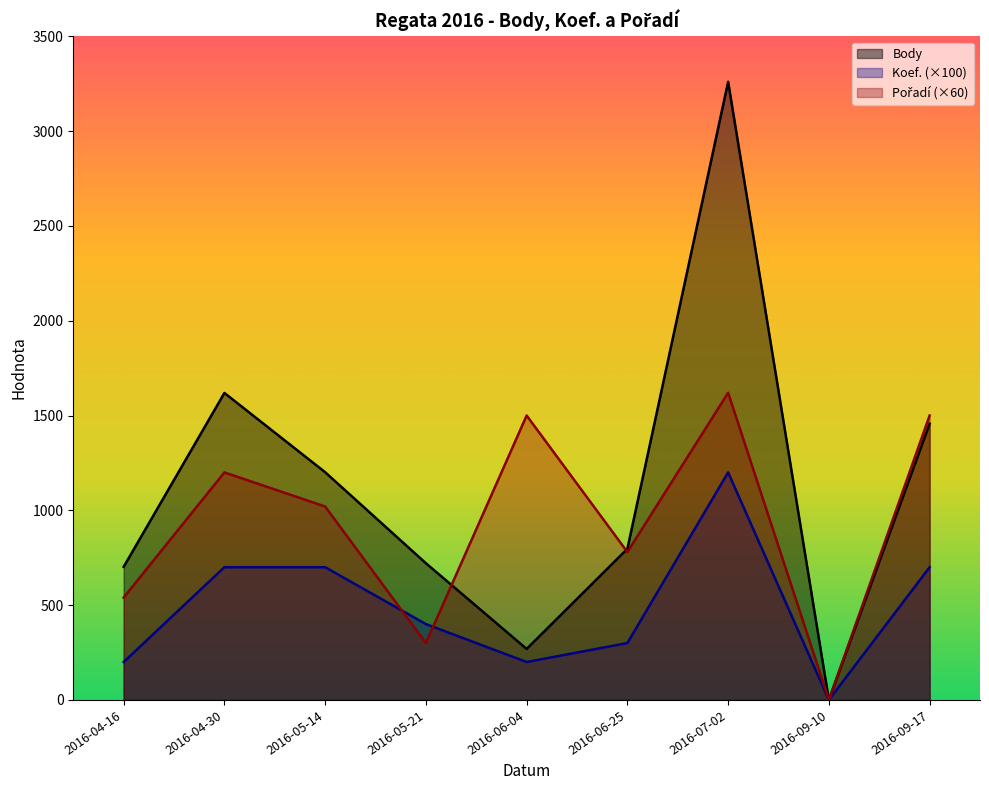

Count the number of categories in the chart.

9